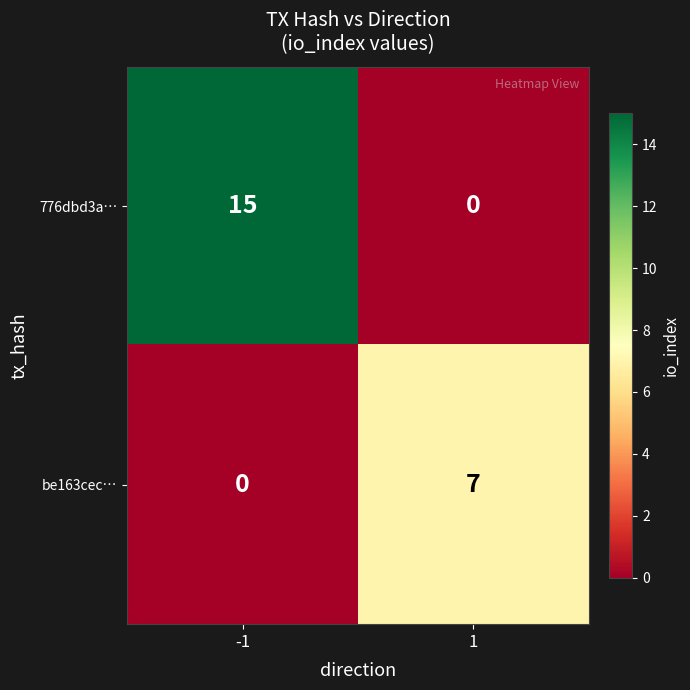

Rank the series at -1 from highest to lowest value.

776dbd3a…, be163cec…